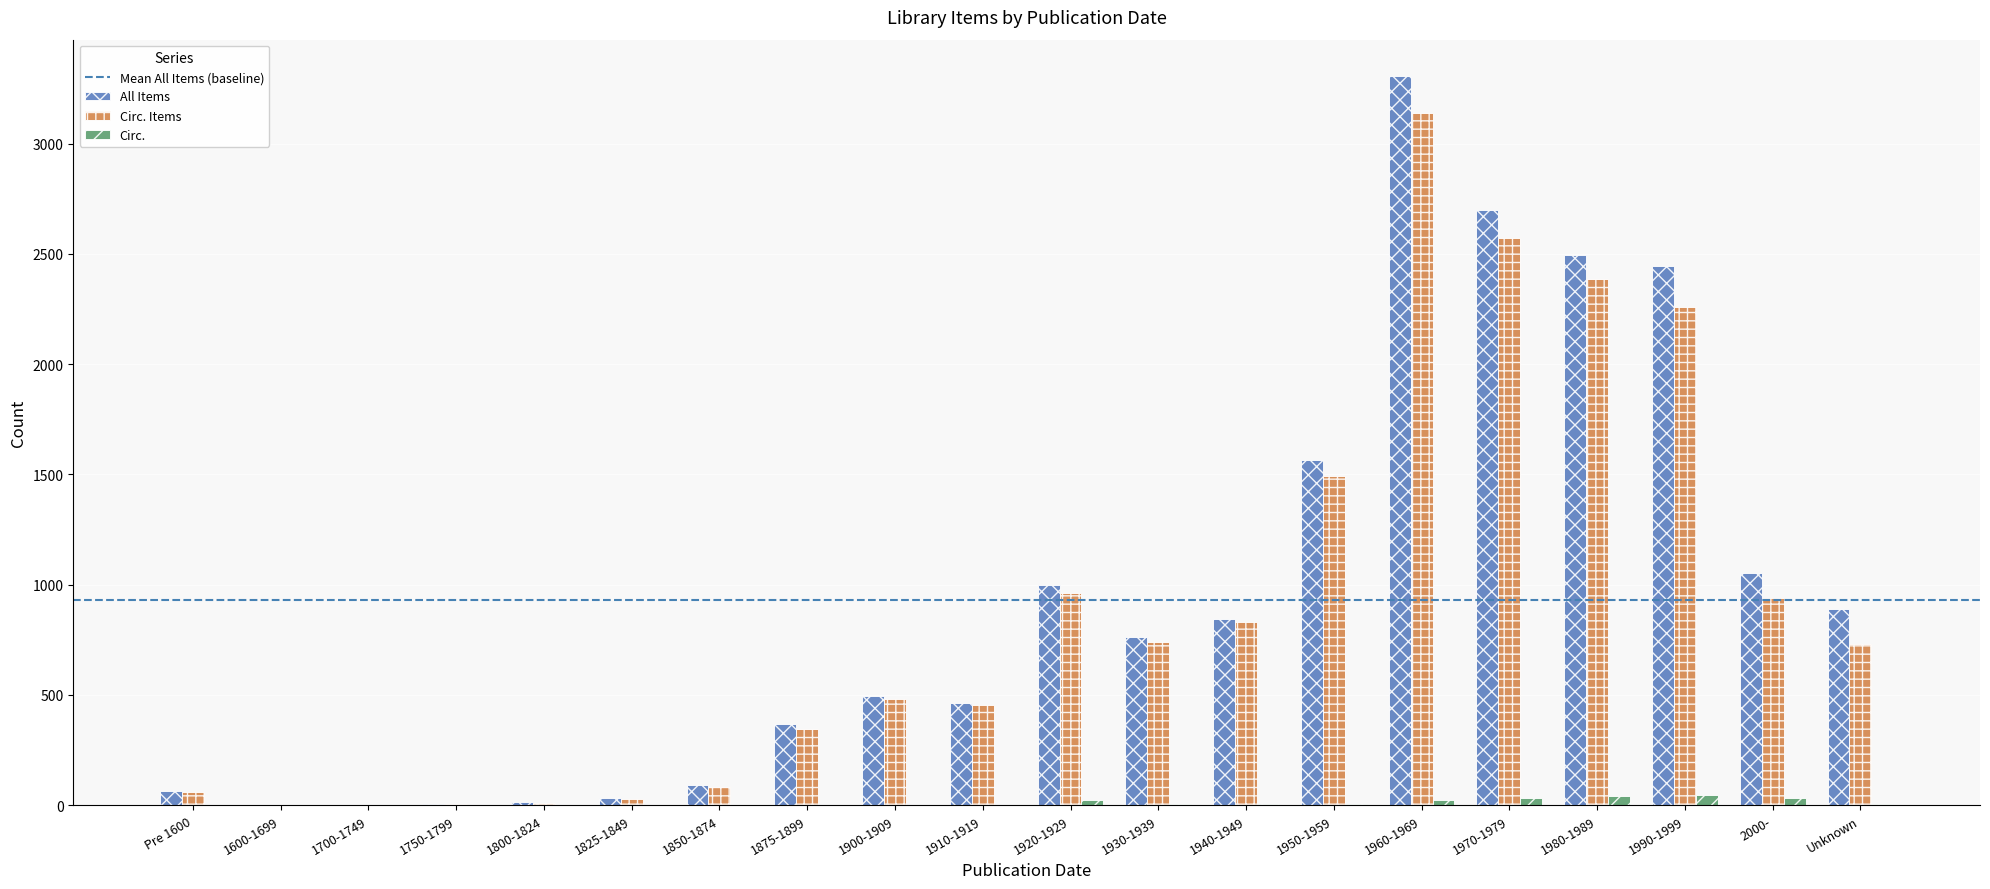

True or false: Circ. Items has a value of 492 at 1875-1899.

False